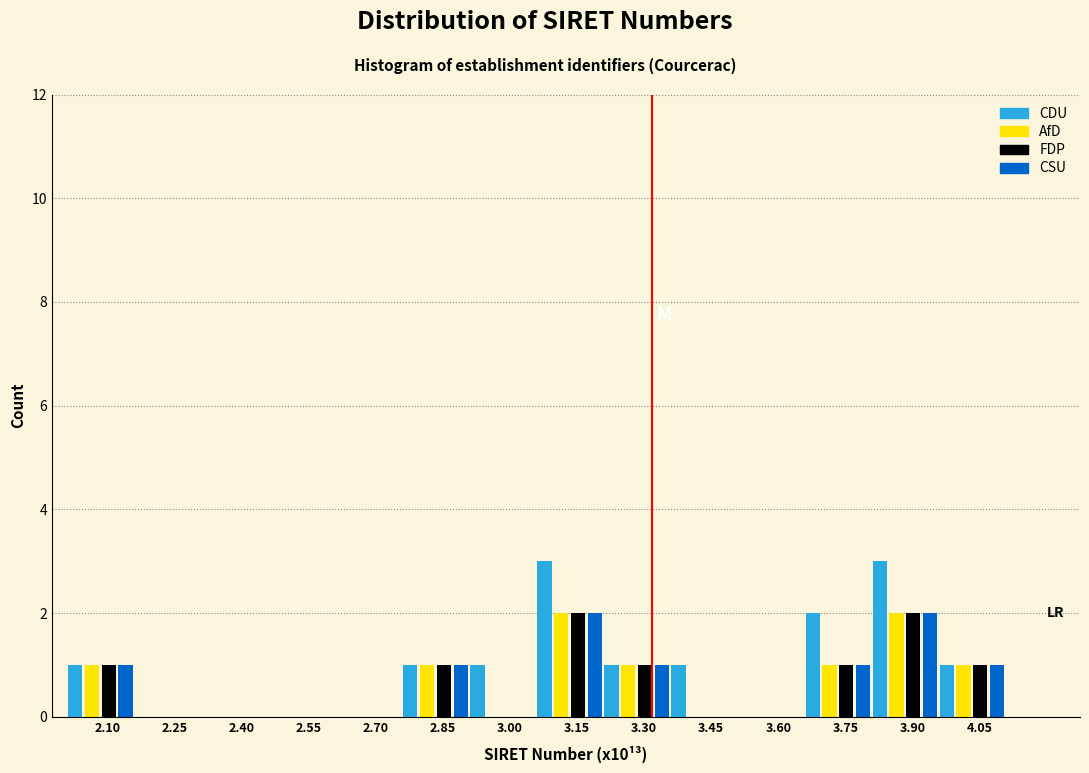

True or false: FDP has a value of 0 at 3.60.

True